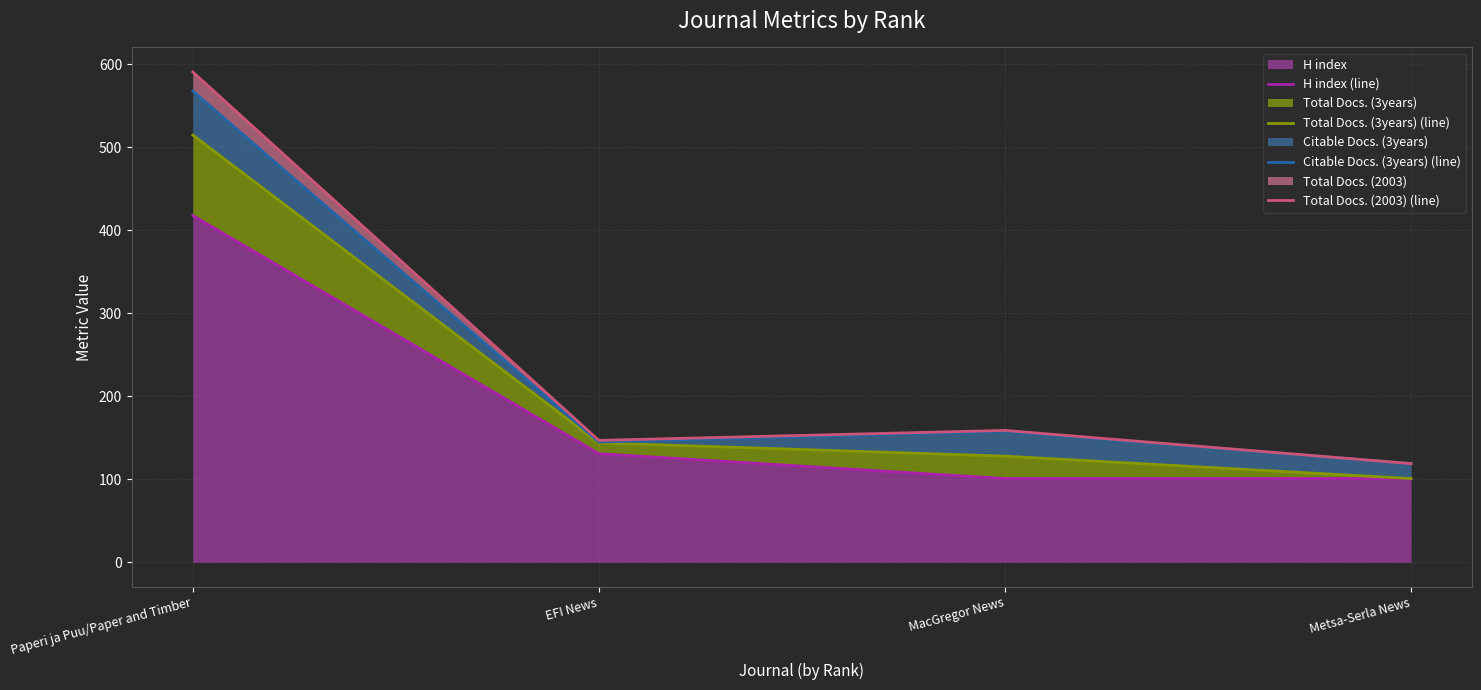

The Total Docs. (3years) (line) series shows 128 at MacGregor News. True or false?

True